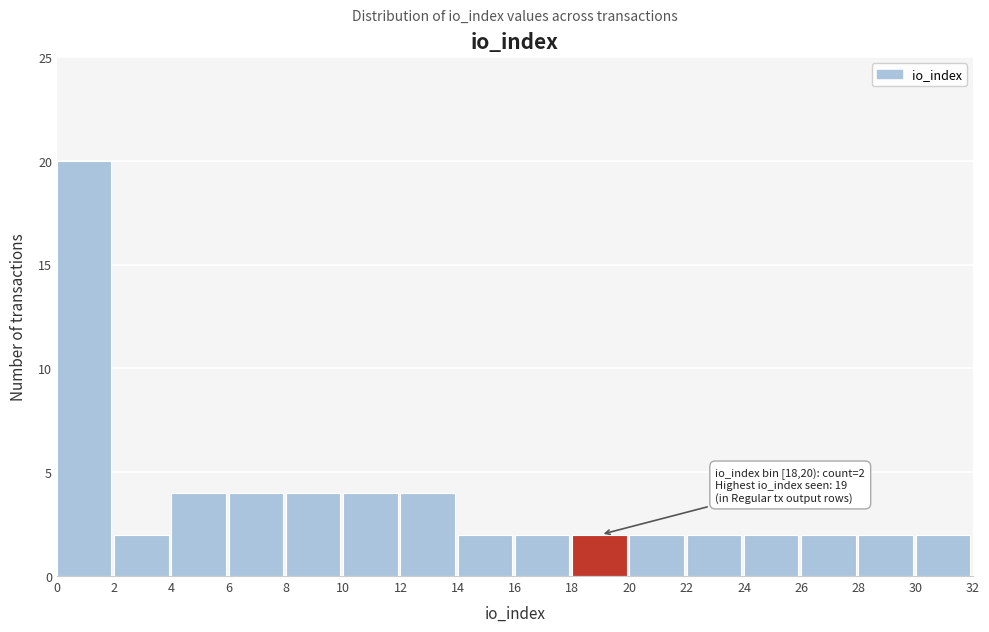

Over which range of the x-axis is the bar tallest?

0 to 2